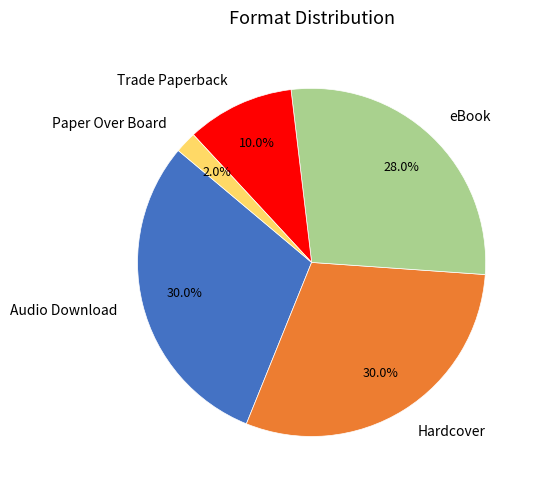

What is the ratio of the value at Paper Over Board to the value at Audio Download?

0.1